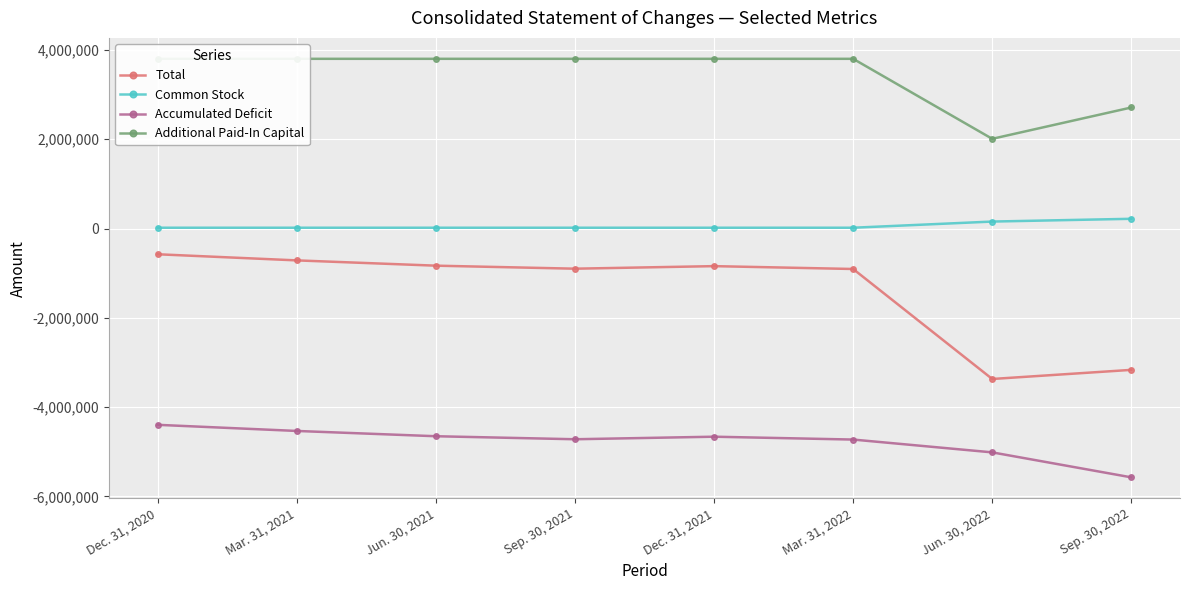

Which label corresponds to the smallest value in the chart?

Sep. 30, 2022